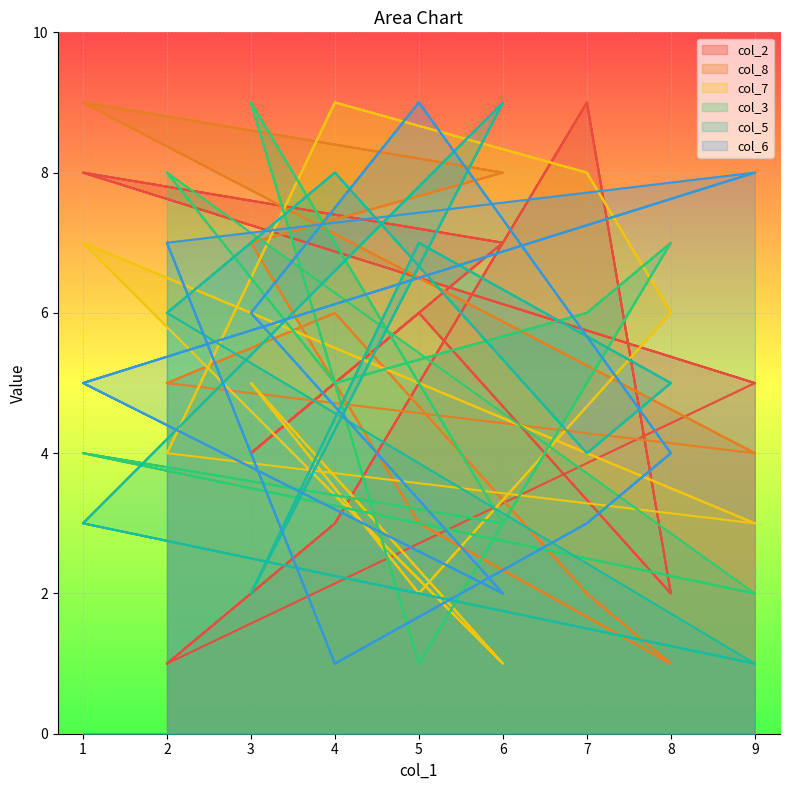

Between 4 and 1, which is larger?

1